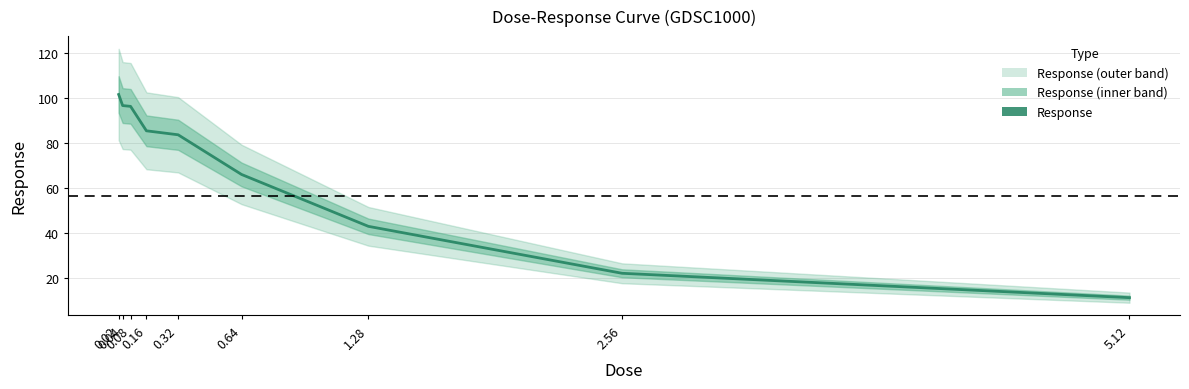

What is the value of the 8th point from the left?

22.1